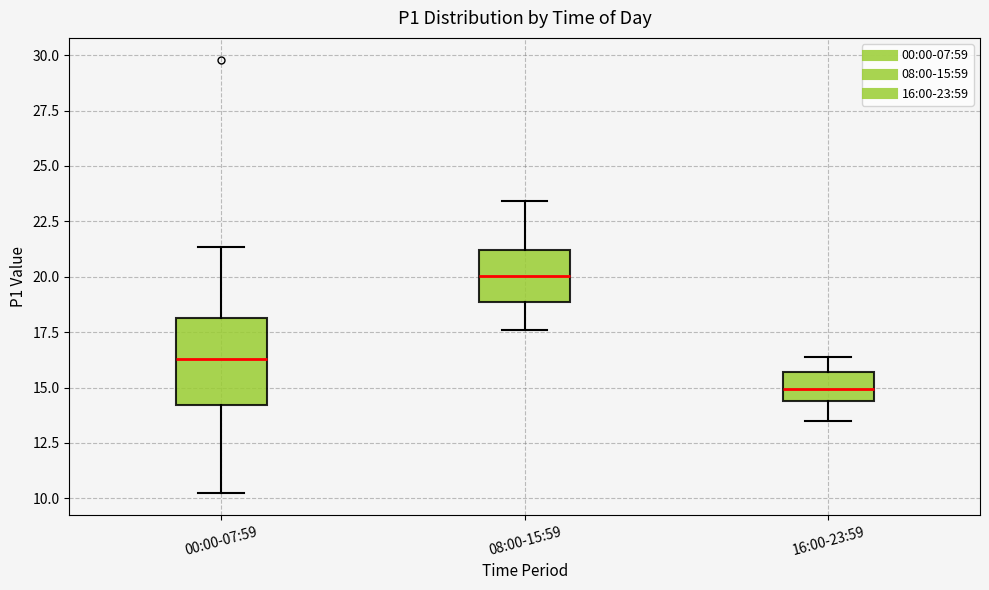

Which box has the highest median line?

08:00-15:59